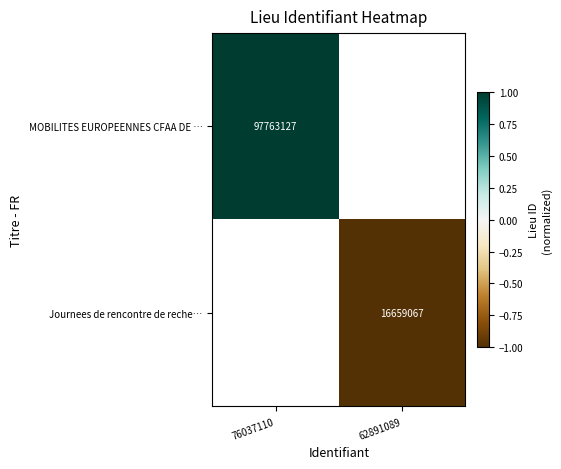

The value of MOBILITES EUROPEENNES CFAA DE … at 76037110 is 1.4. True or false?

False